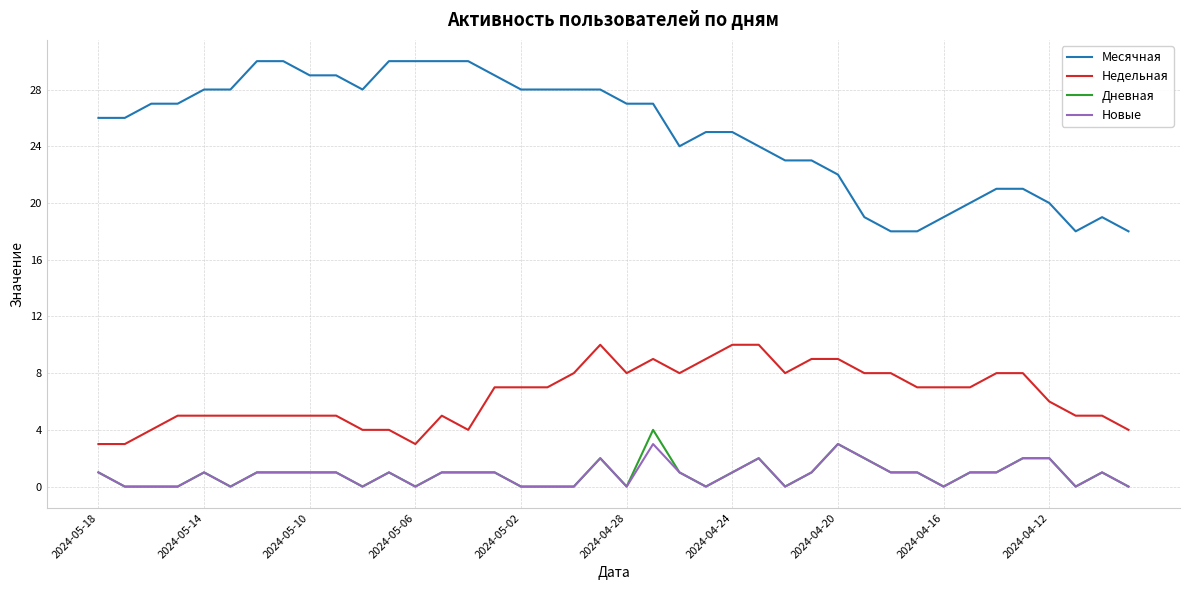

Which series has the widest spread of values?

Месячная